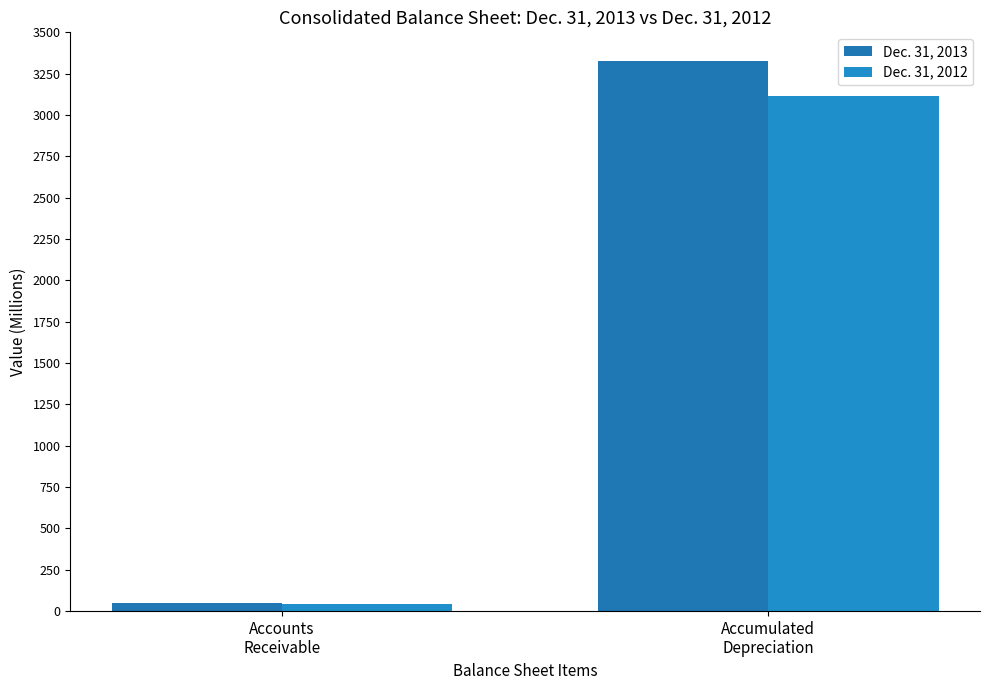

What is the greatest value displayed?

3325.8